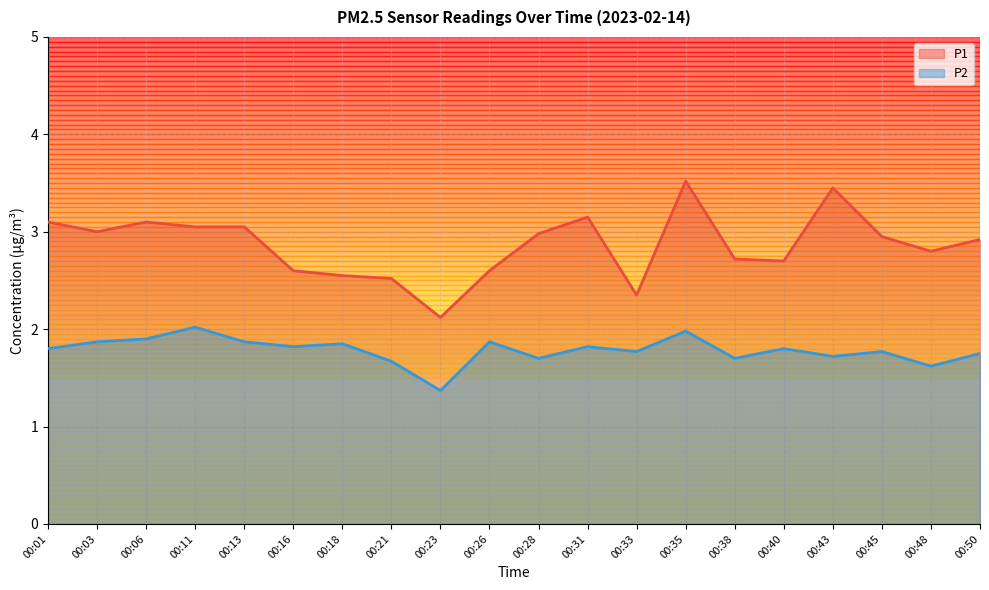

Reading left to right, transcribe all the data shown in this chart.

P1: 00:01=3.1	00:03=3.0	00:06=3.1	00:11=3.0	00:13=3.0	00:16=2.6	00:18=2.5	00:21=2.5	00:23=2.1	00:26=2.6	00:28=3.0	00:31=3.1	00:33=2.4	00:35=3.5	00:38=2.7	00:40=2.7	00:43=3.5	00:45=3.0	00:48=2.8	00:50=2.9
P2: 00:01=1.8	00:03=1.9	00:06=1.9	00:11=2.0	00:13=1.9	00:16=1.8	00:18=1.9	00:21=1.7	00:23=1.4	00:26=1.9	00:28=1.7	00:31=1.8	00:33=1.8	00:35=2.0	00:38=1.7	00:40=1.8	00:43=1.7	00:45=1.8	00:48=1.6	00:50=1.8